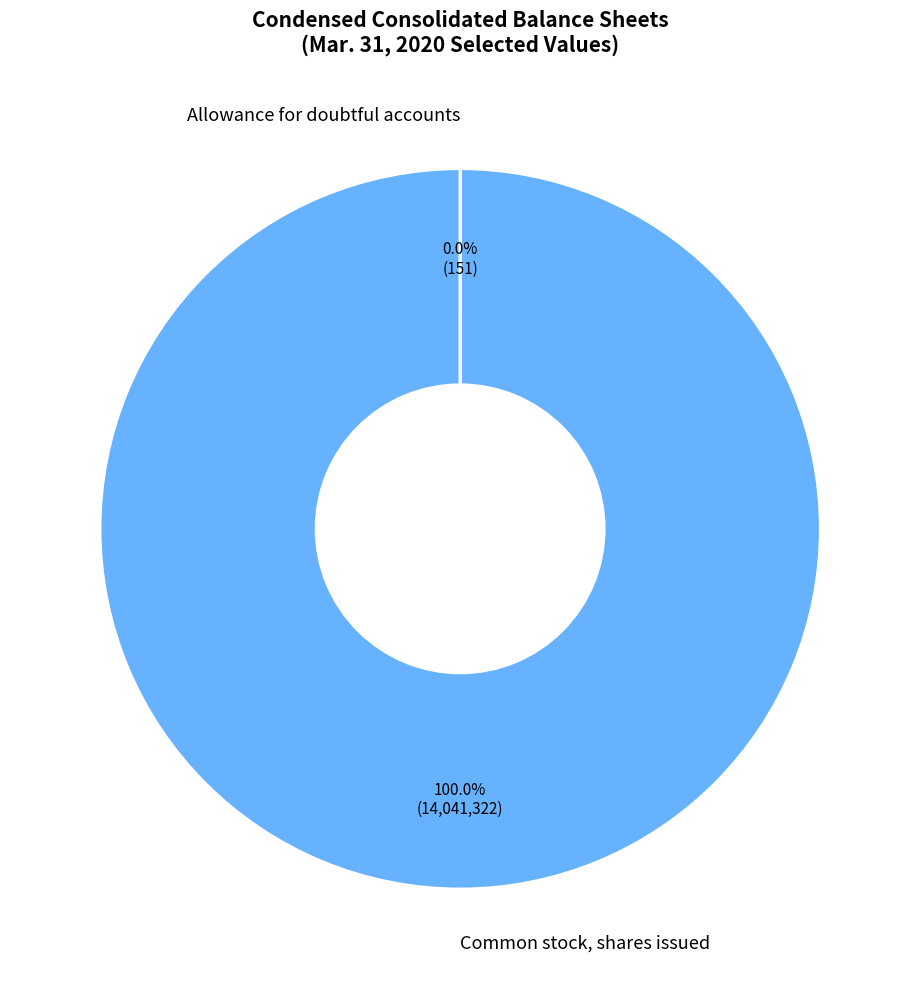

Which category has the biggest portion of the pie?

Common stock, shares issued